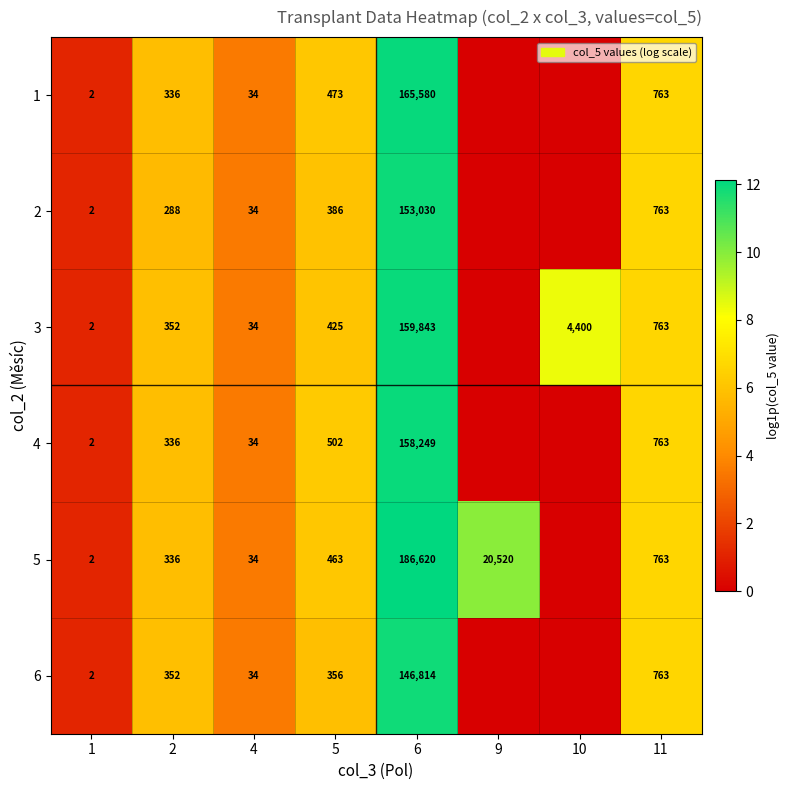

What is the total value across all series at 1?

12